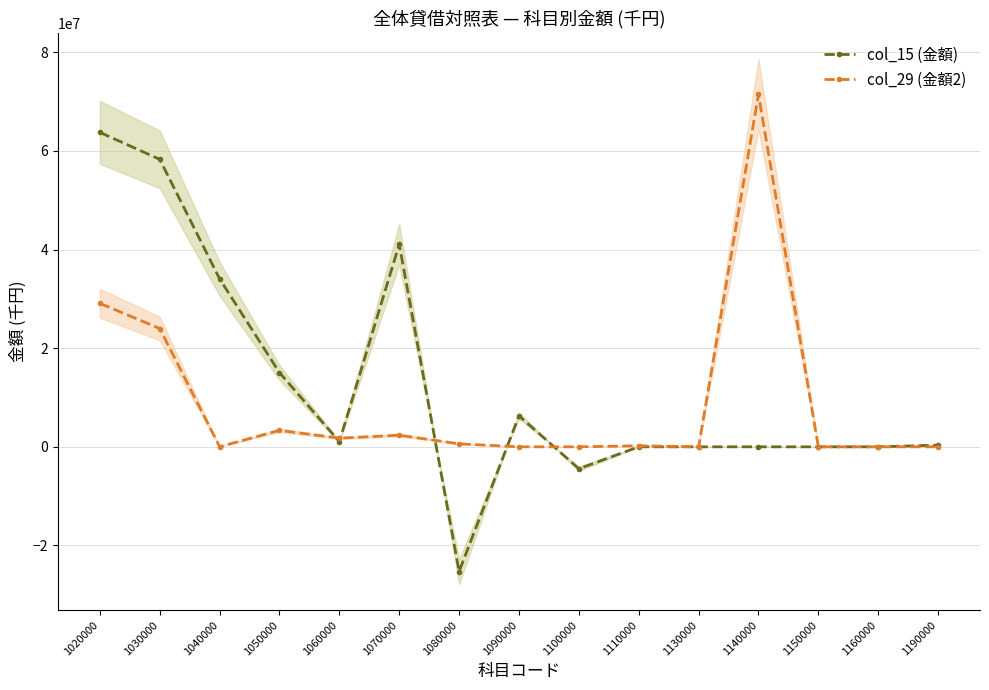

The col_15 (金額) series shows 41059986 at 1070000. True or false?

True